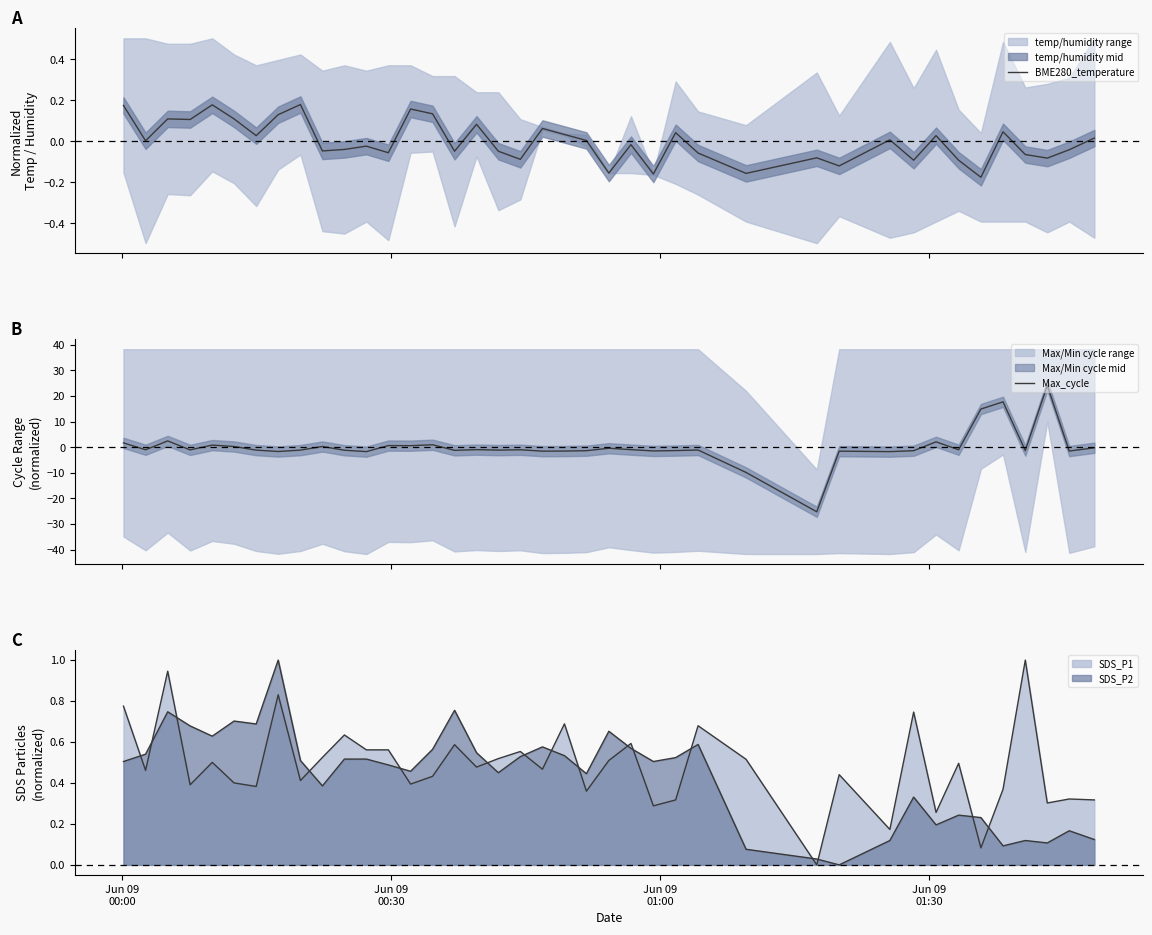

Between which two adjacent categories do BME280_temperature and Max_cycle first intersect?

Jun 09
00:00 and Jun 09
00:30